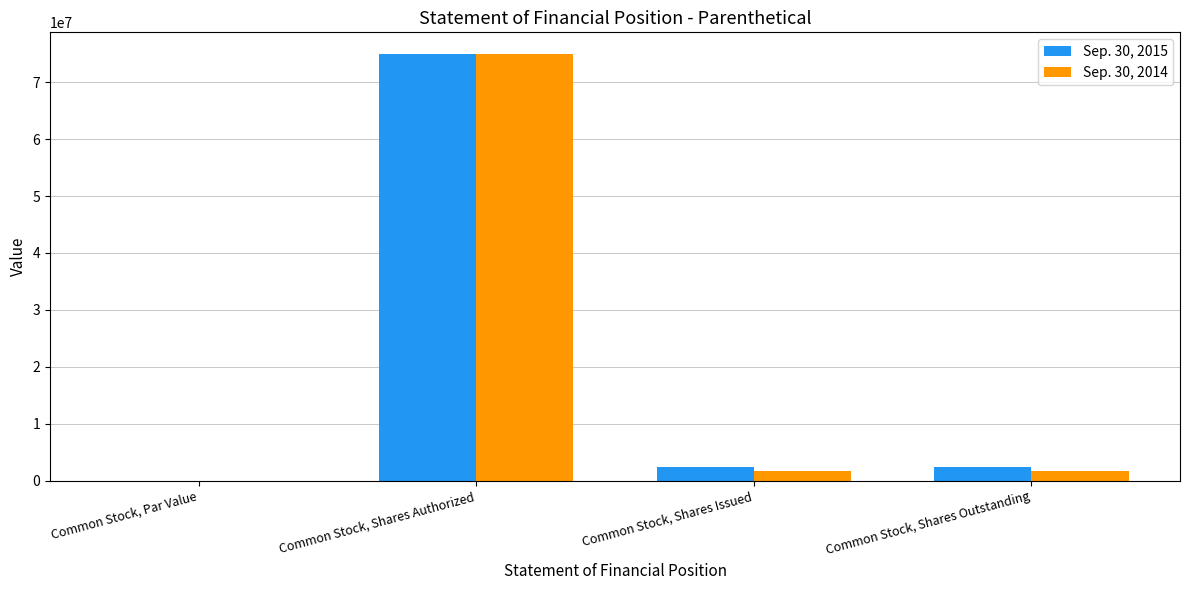

What is the sum of the Sep. 30, 2014 values at Common Stock, Shares Issued and Common Stock, Shares Authorized?

76627732.0